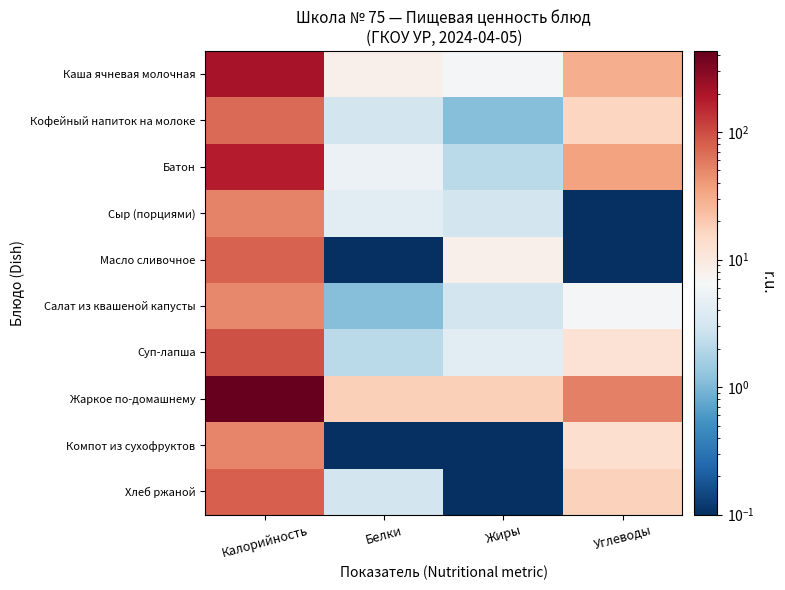

At which category is the sum across all series the highest?

Калорийность